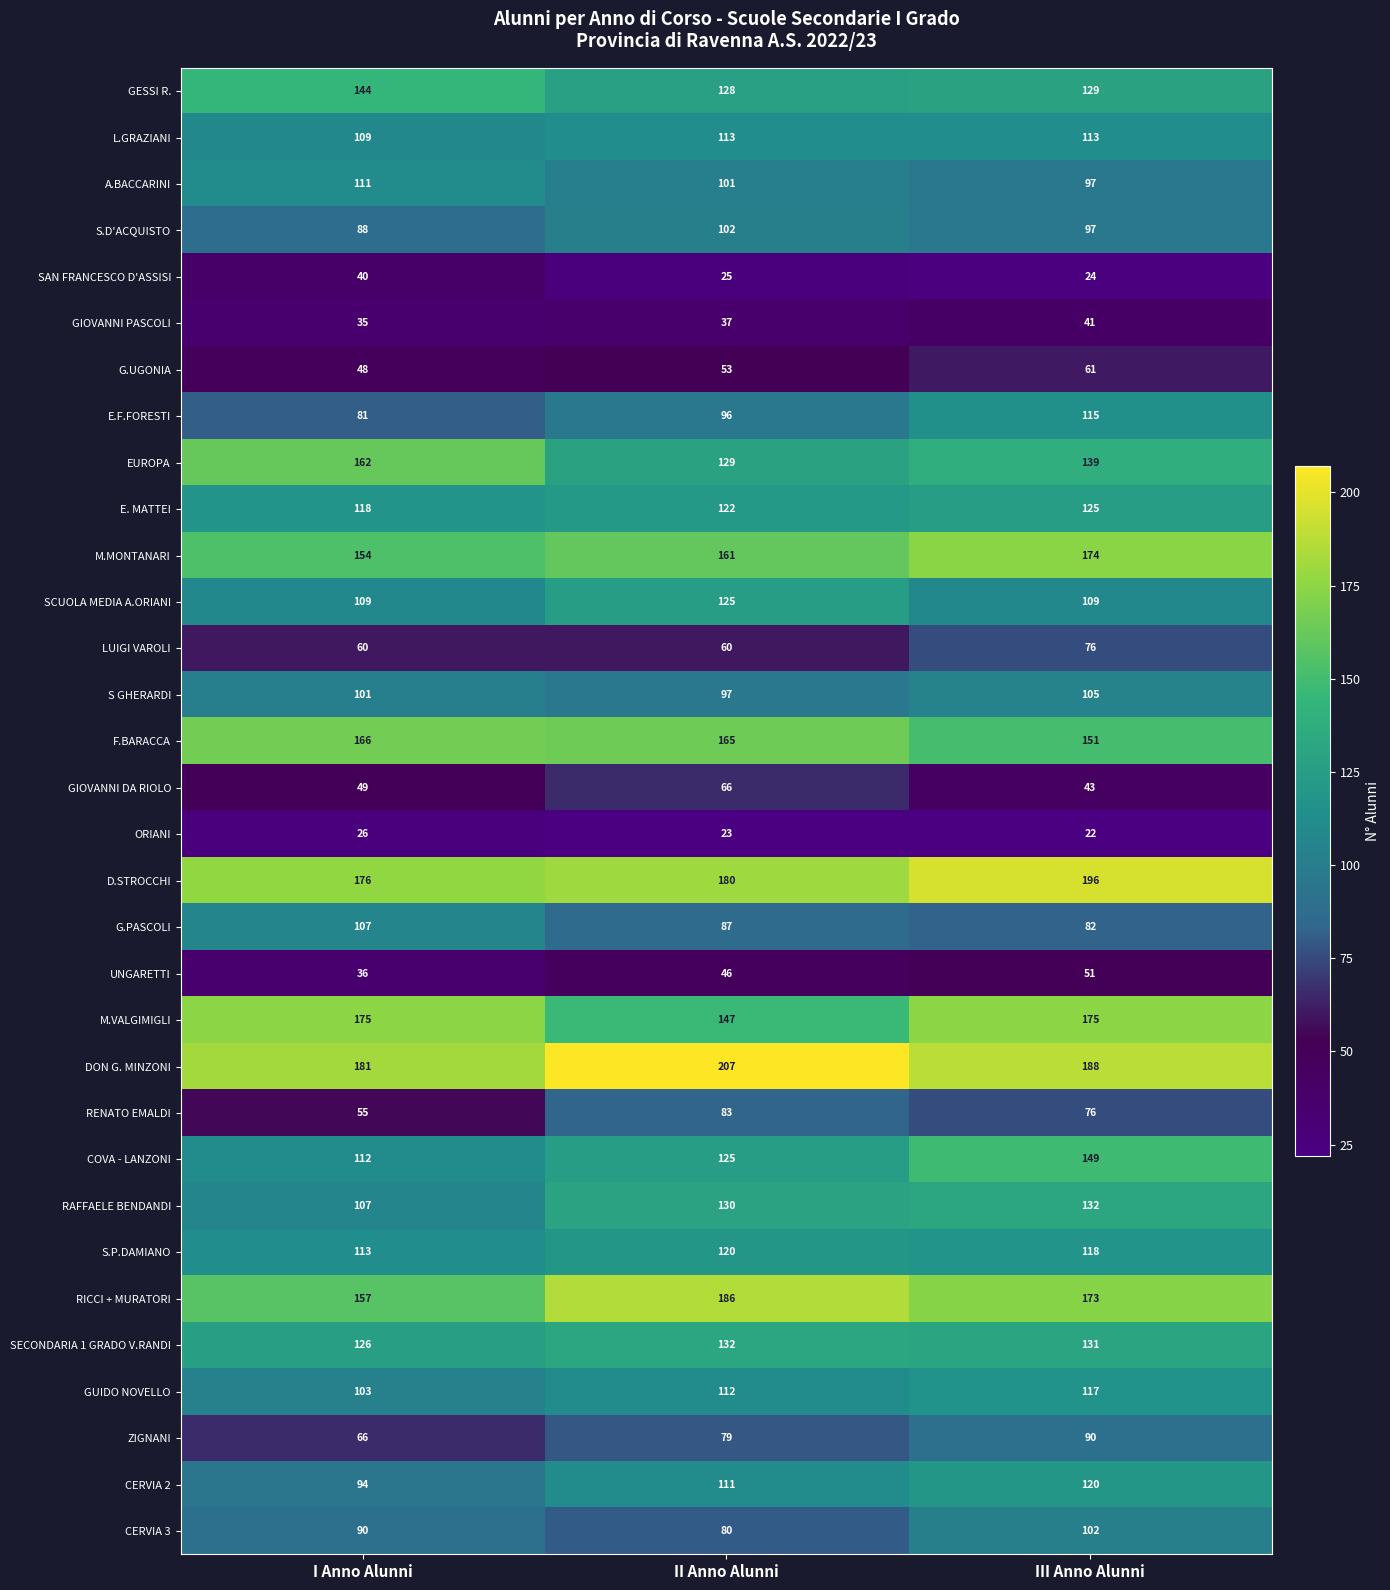

At which category does the chart reach its peak across all series?

II Anno Alunni